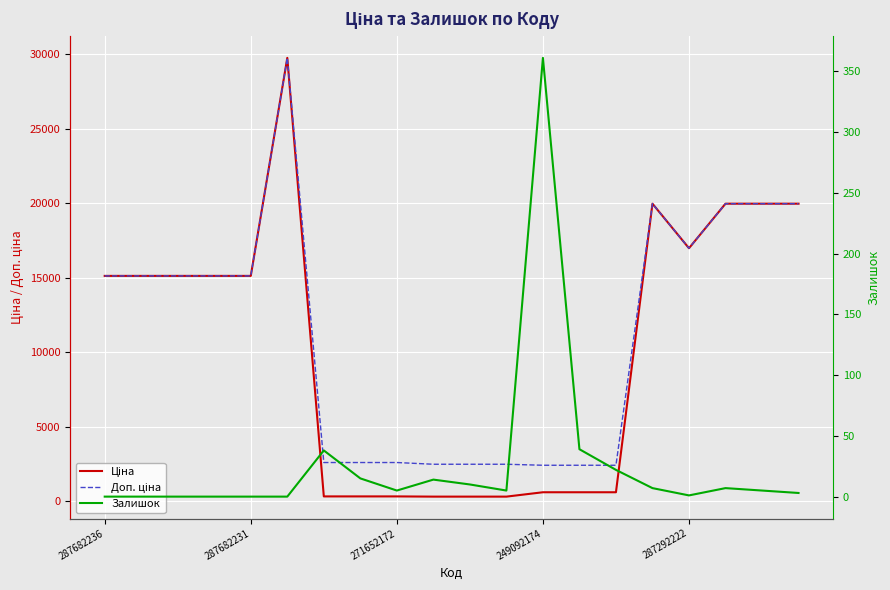

What is the value of the Доп. ціна point at the 1st from the left?

15120.0